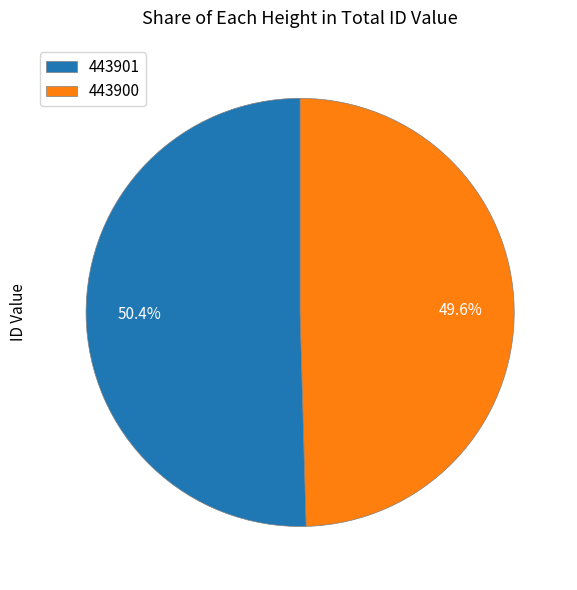

Is the sum of 443901 and 443900 greater than half?

Yes